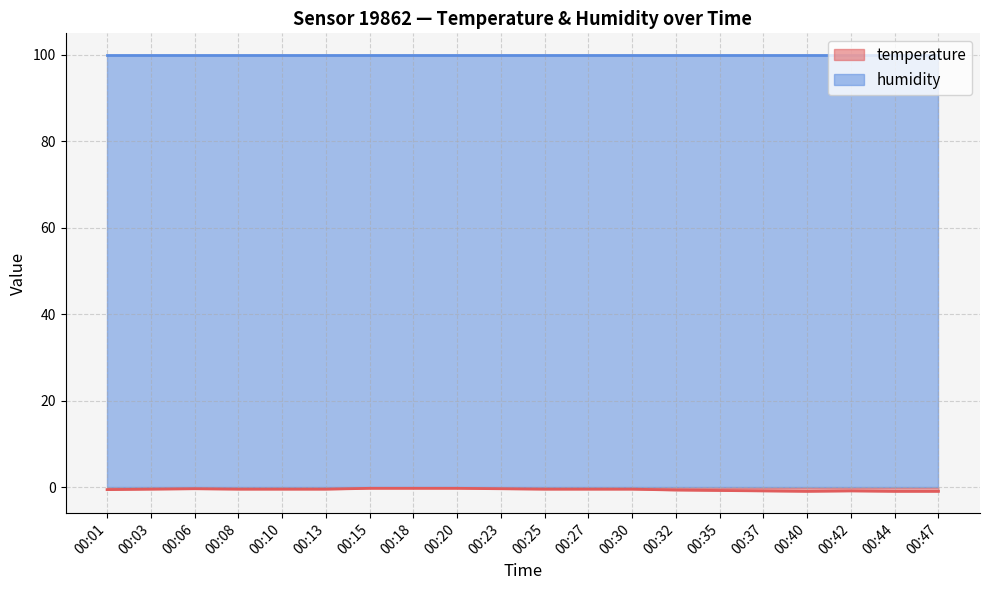

What is the average value?

-0.5